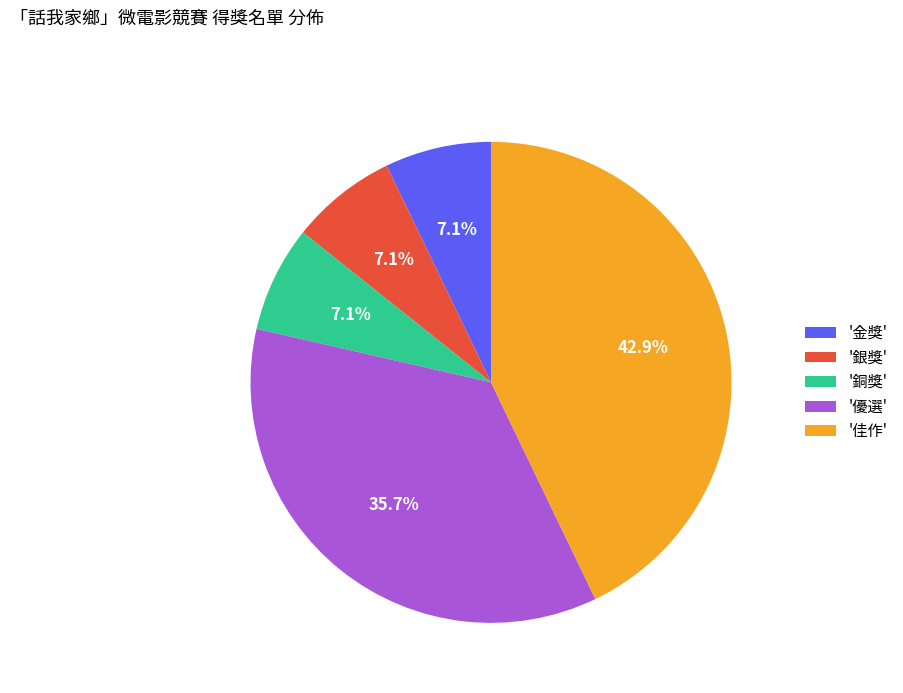

Which slice is the largest?

'佳作'